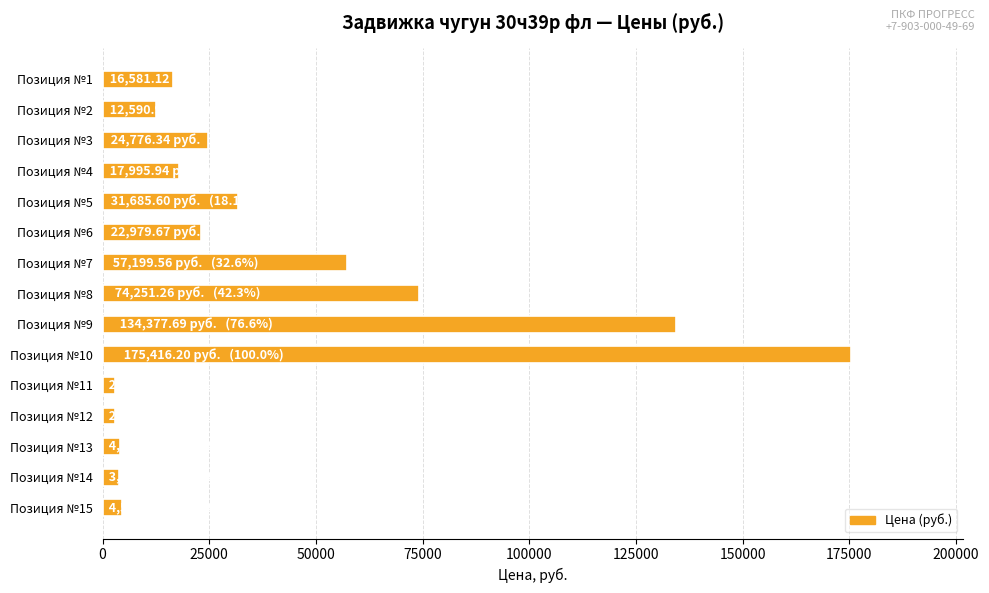

Count the number of data series in this chart.

1